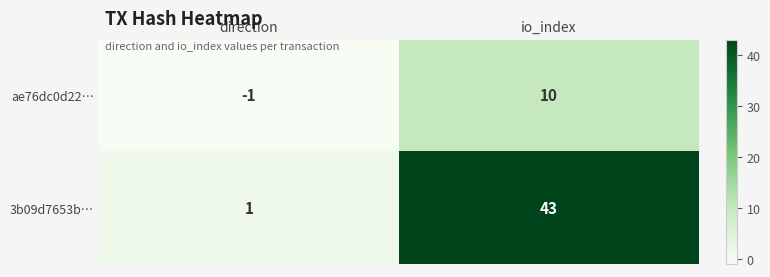

At which label does ae76dc0d22… reach its minimum?

direction